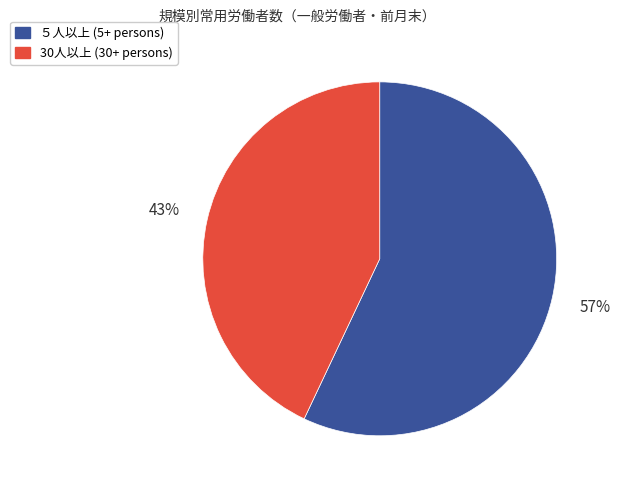

How many slices are in this pie chart?

2